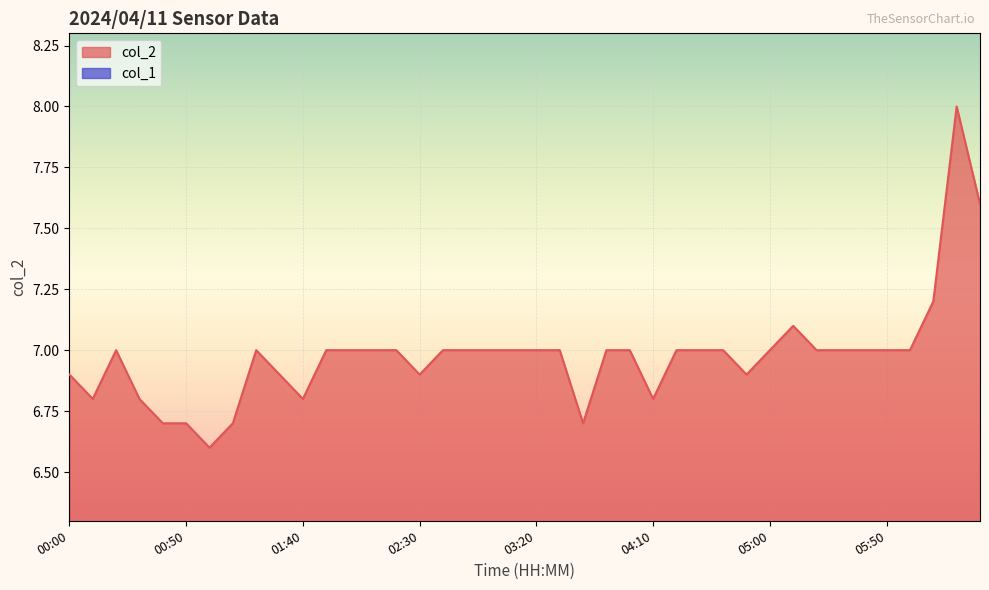

What position from the left is 03:00?

19